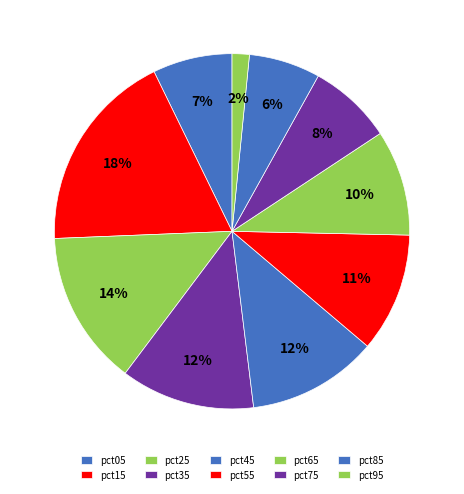

Rank the categories by value from lowest to highest.

pct95, pct85, pct05, pct75, pct65, pct55, pct45, pct35, pct25, pct15